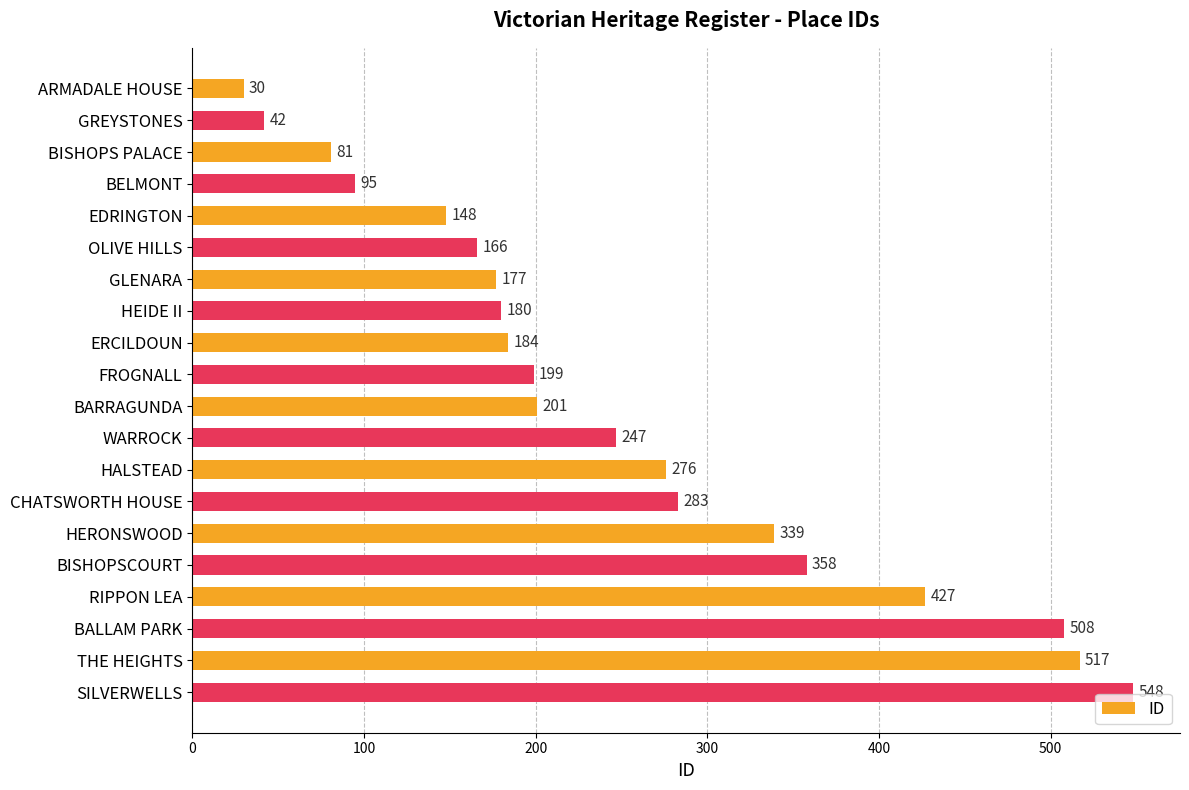

What is the sum of all values?

5006